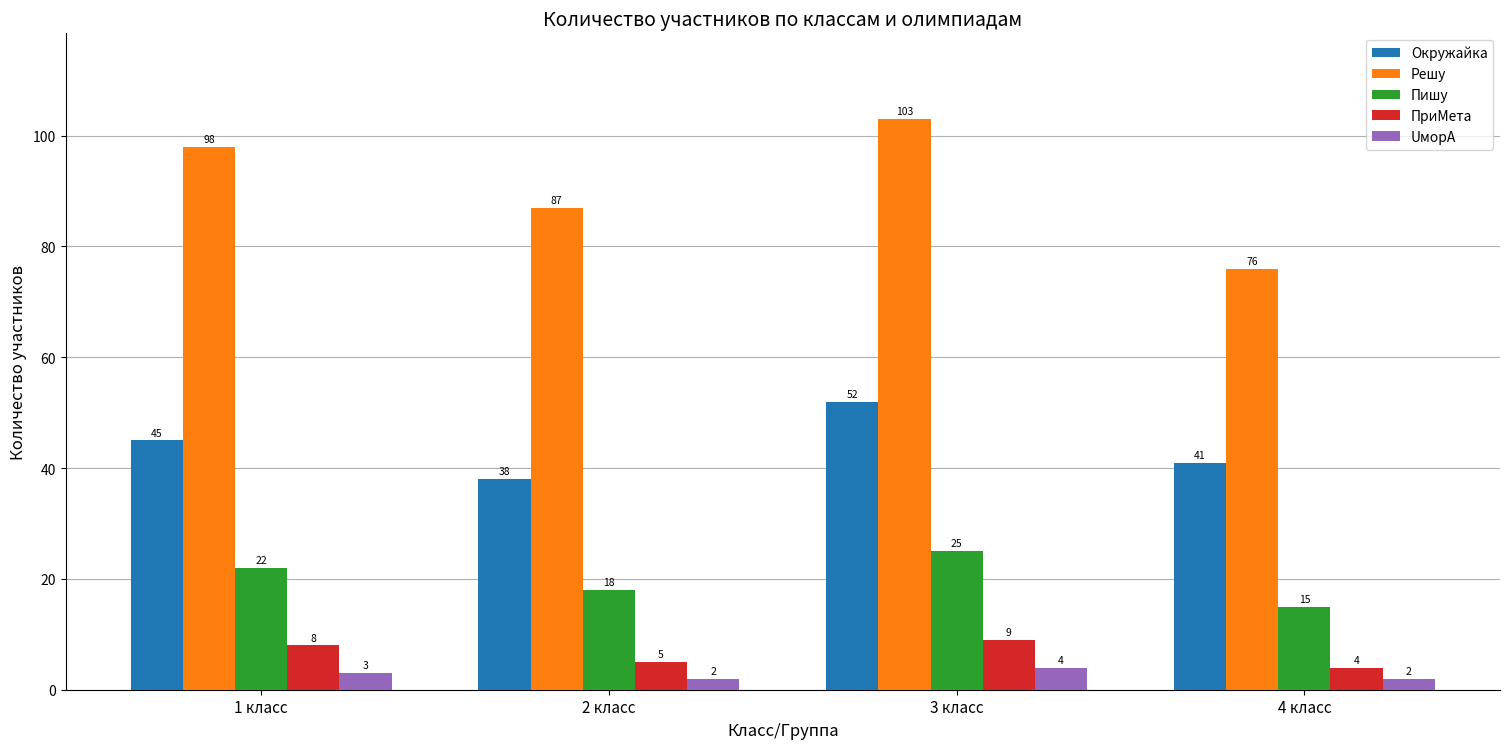

Which series has the largest range (max minus min)?

Решу